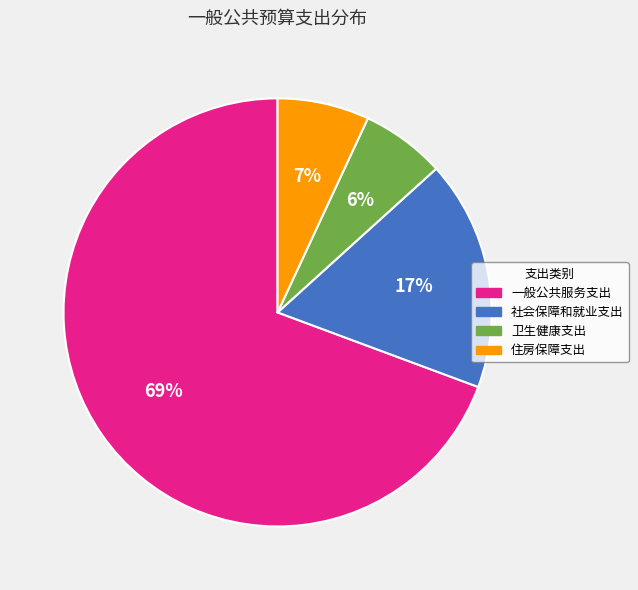

How many slices are in this pie chart?

4